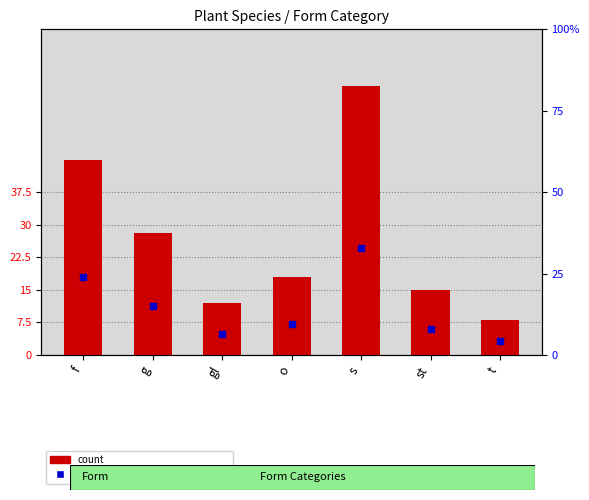

At how many categories does at least one series exceed 34?

2